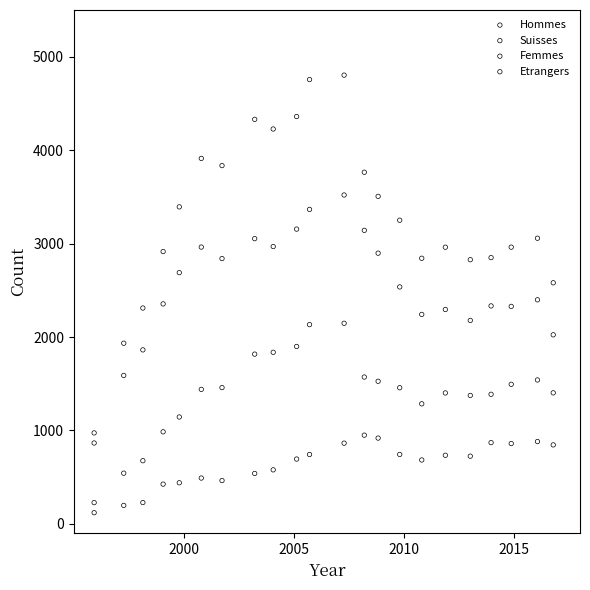

Which series contains the highest Y value?

Hommes